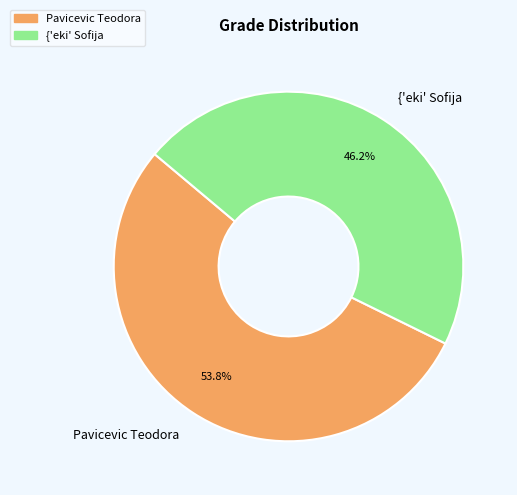

Which slice is the smallest?

{'eki' Sofija